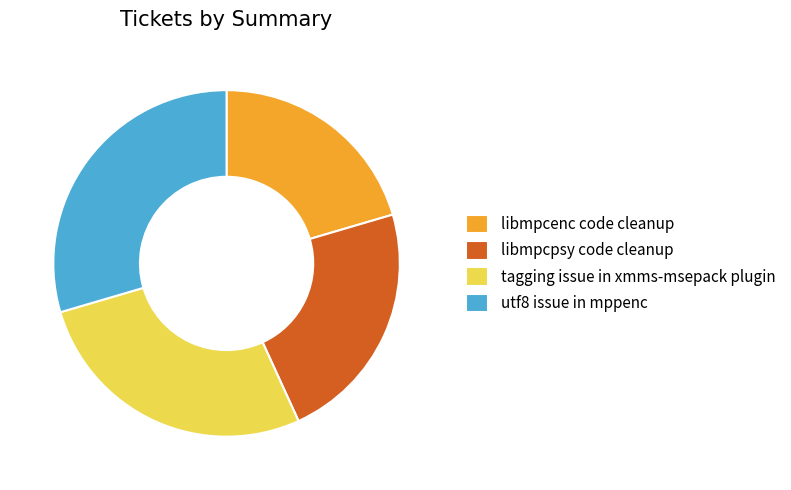

Is there a majority slice in this chart?

No